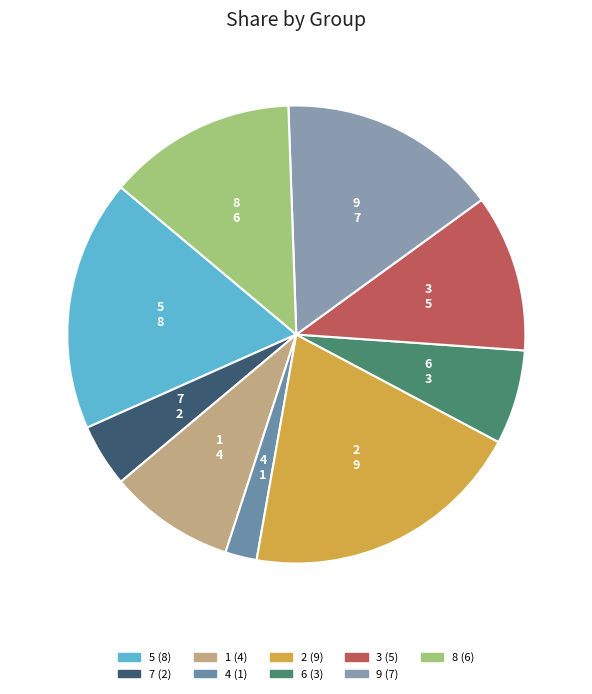

Rank the categories by value from highest to lowest.

2, 5, 9, 8, 3, 1, 6, 7, 4